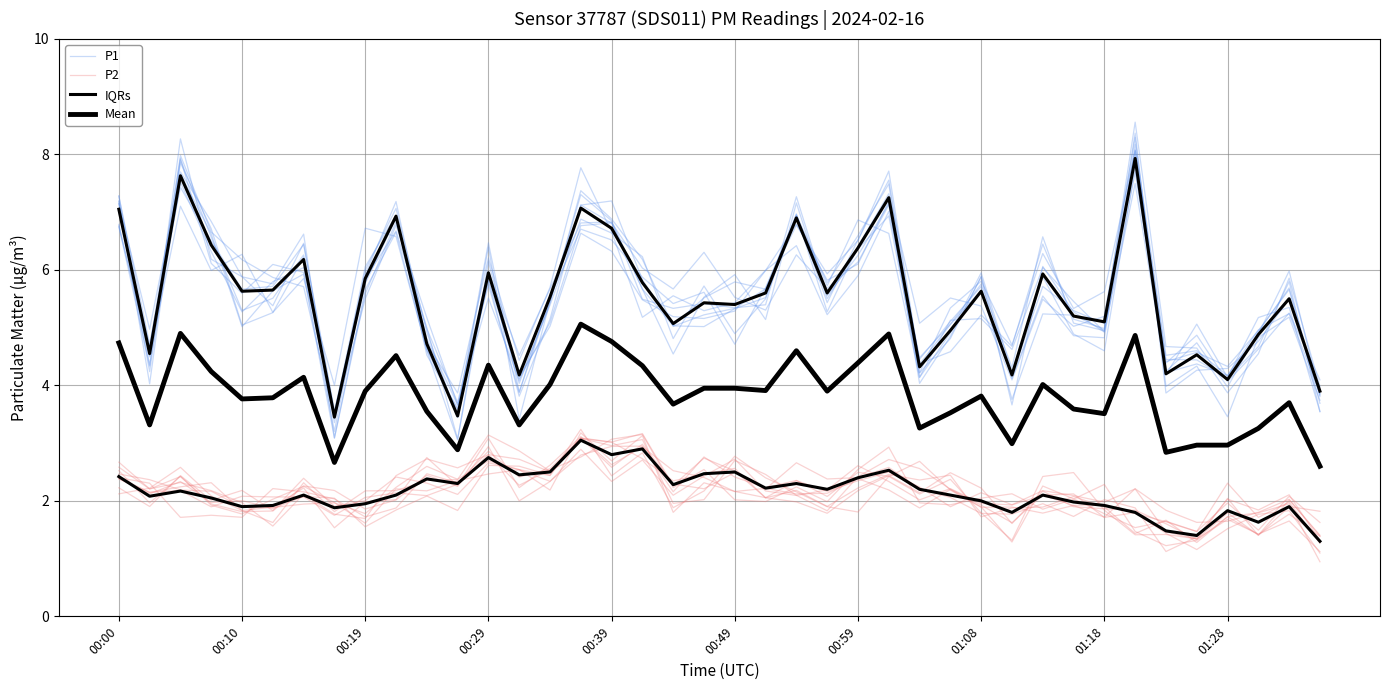

True or false: IQRs and P2 cross at least once.

False